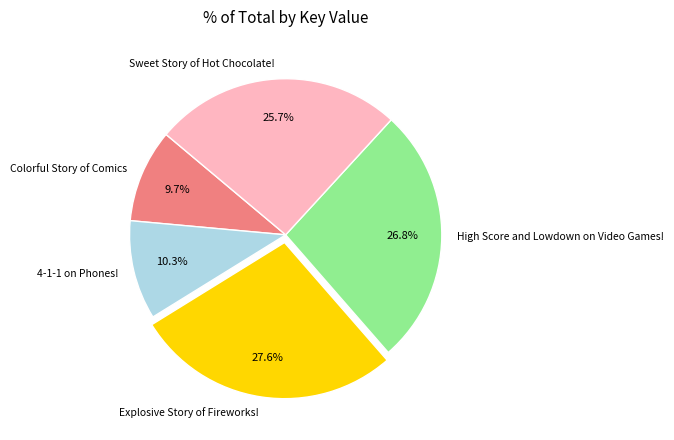

Does High Score and Lowdown on Video Games! account for over 50% of the chart?

No